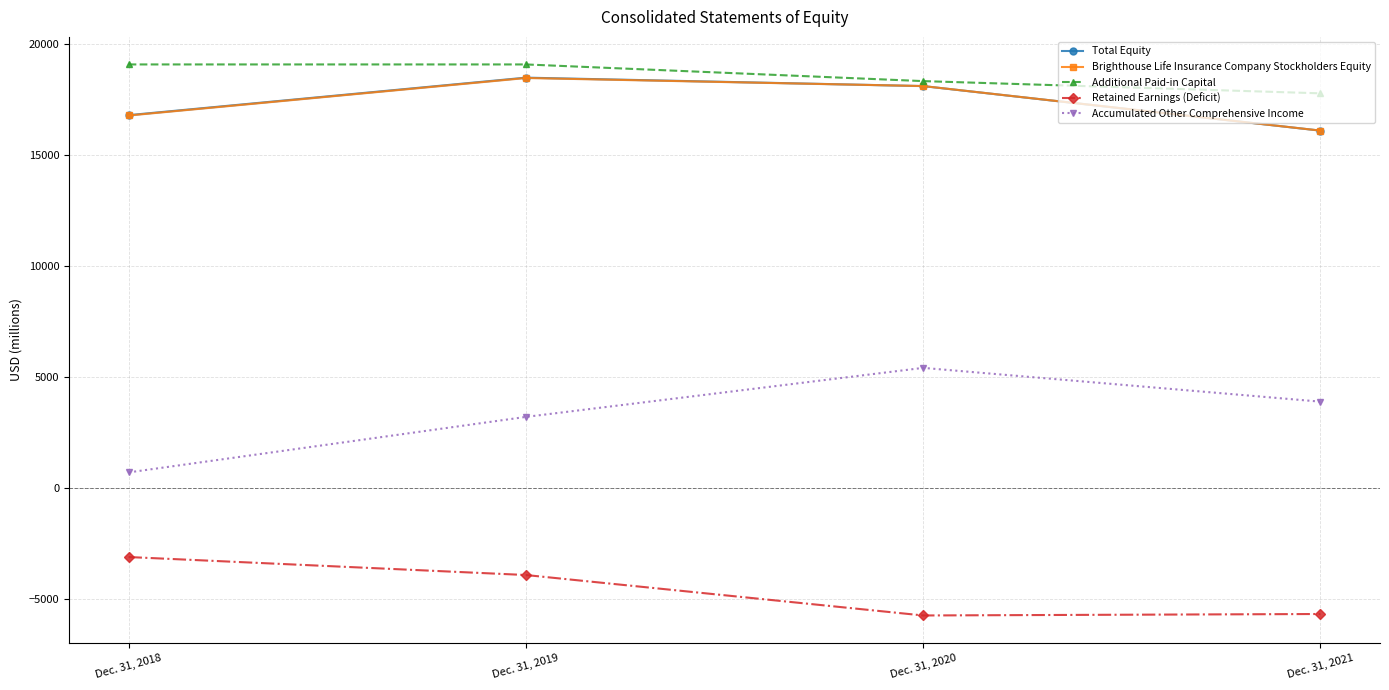

How many data points does each series have?

4